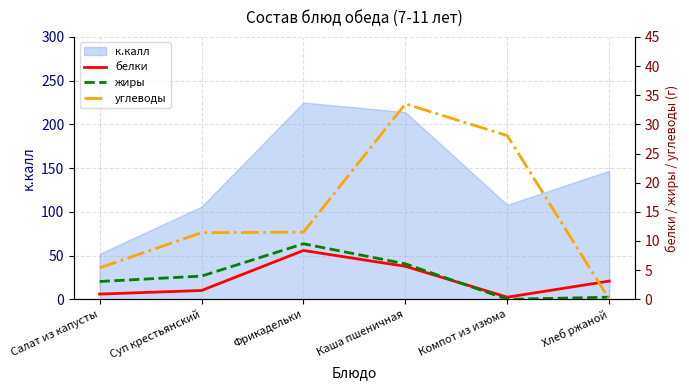

True or false: к.калл has a value of 130 at Фрикадельки.

False